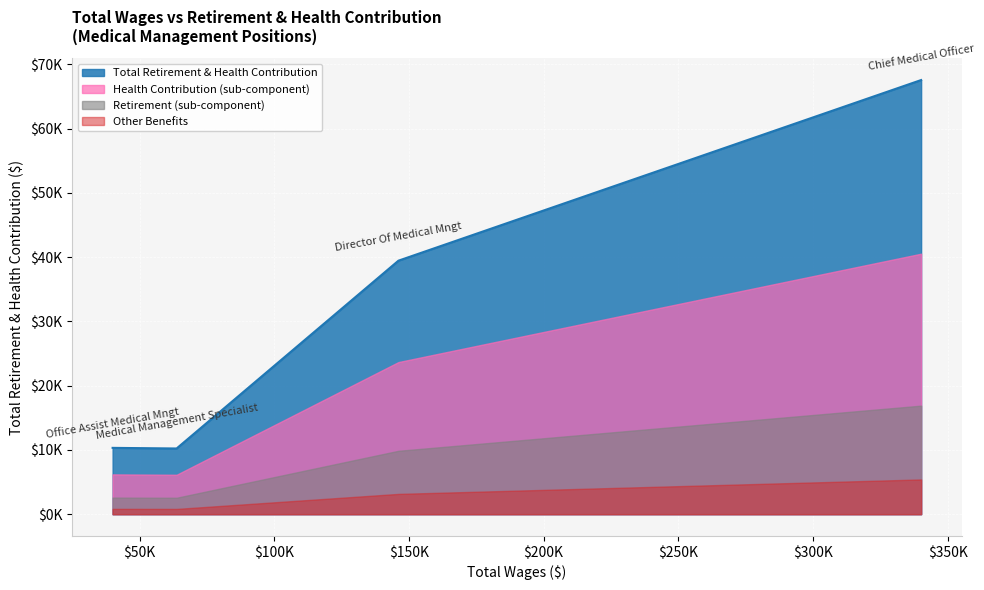

The chart shows a value of 10321 at Office Assist Medical Mngt. True or false?

True